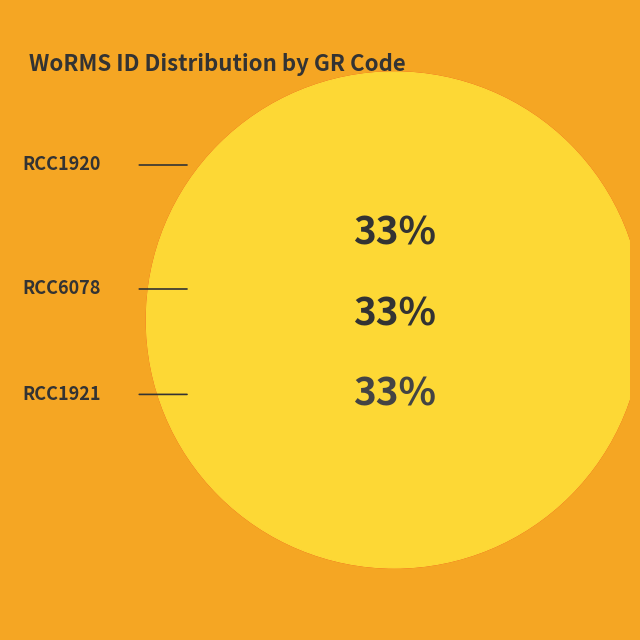

What is the smallest slice in the pie chart?

RCC1921